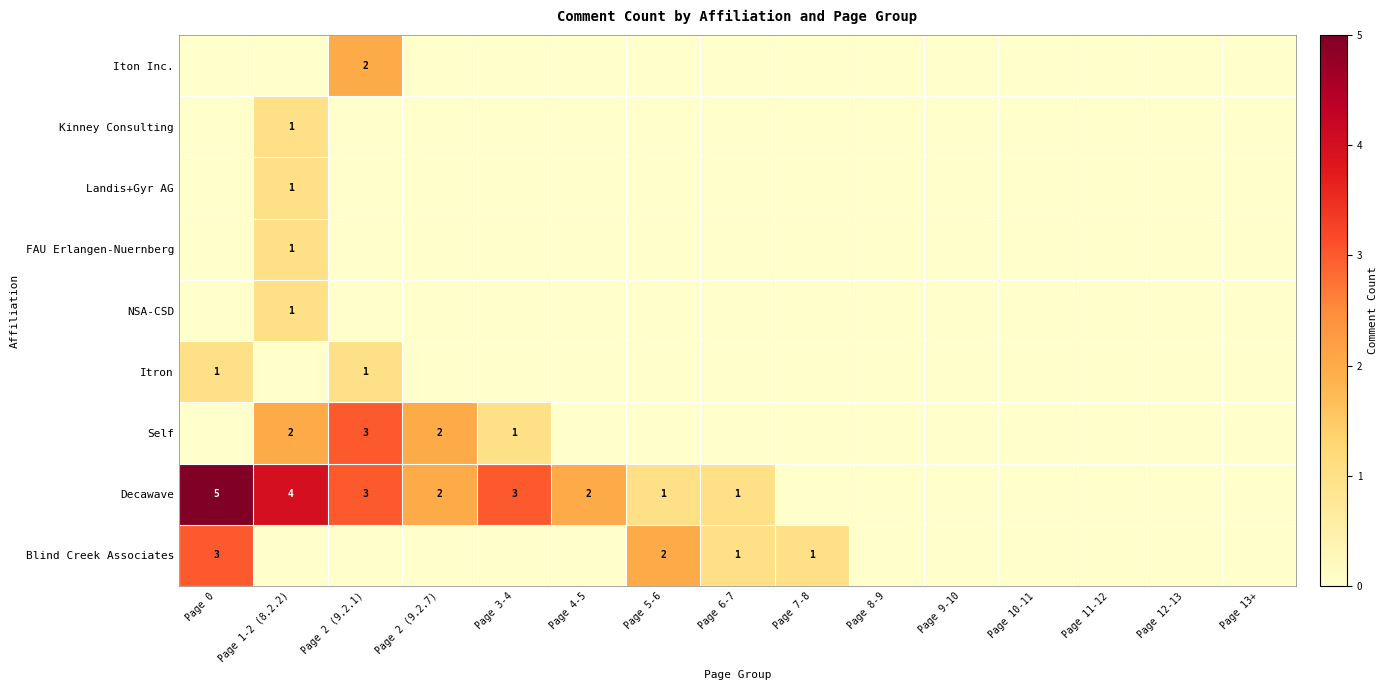

The value of Blind Creek Associates at Page 6-7 is 1. True or false?

True